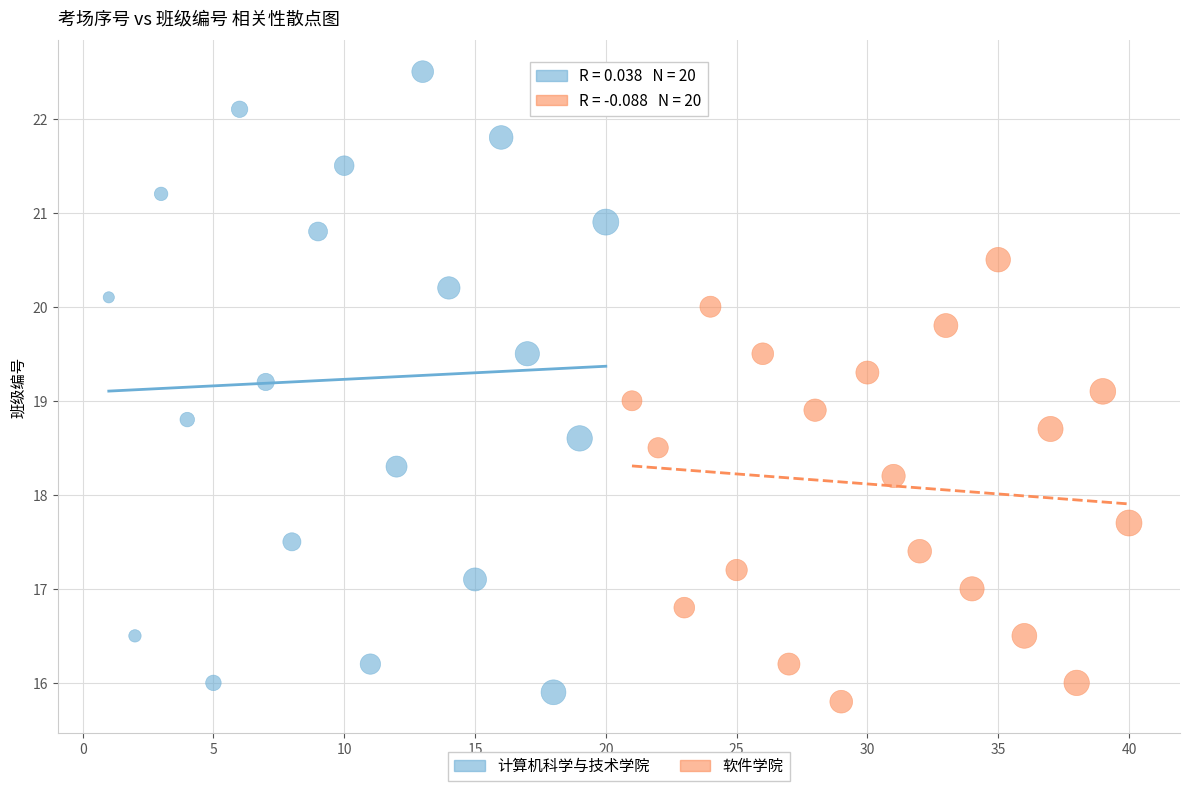

Which series reaches the maximum Y coordinate?

计算机科学与技术学院